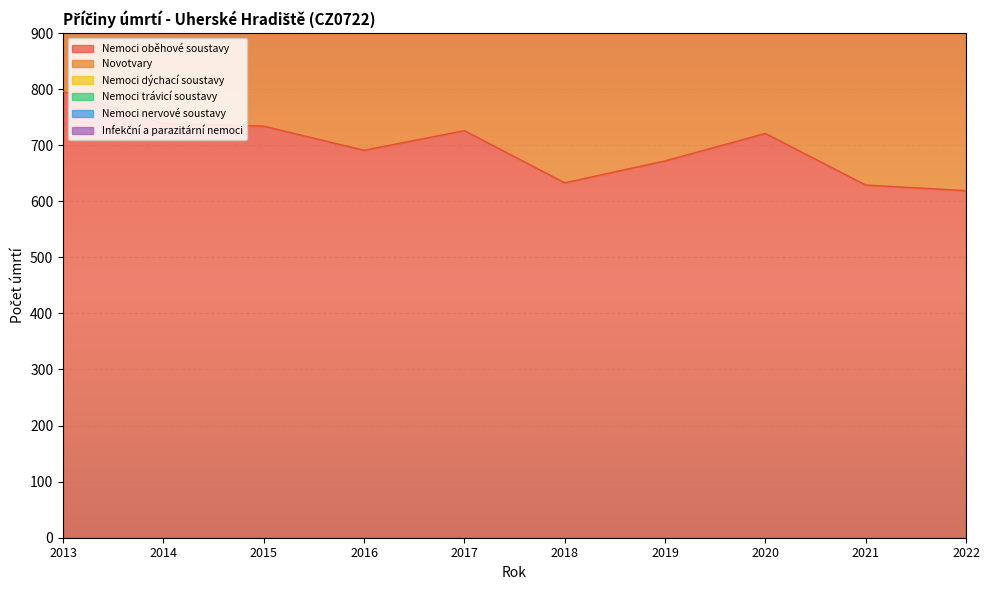

Rank the categories by Nemoci nervové soustavy value from lowest to highest.

2013, 2017, 2014, 2015, 2018, 2019, 2016, 2020, 2021, 2022